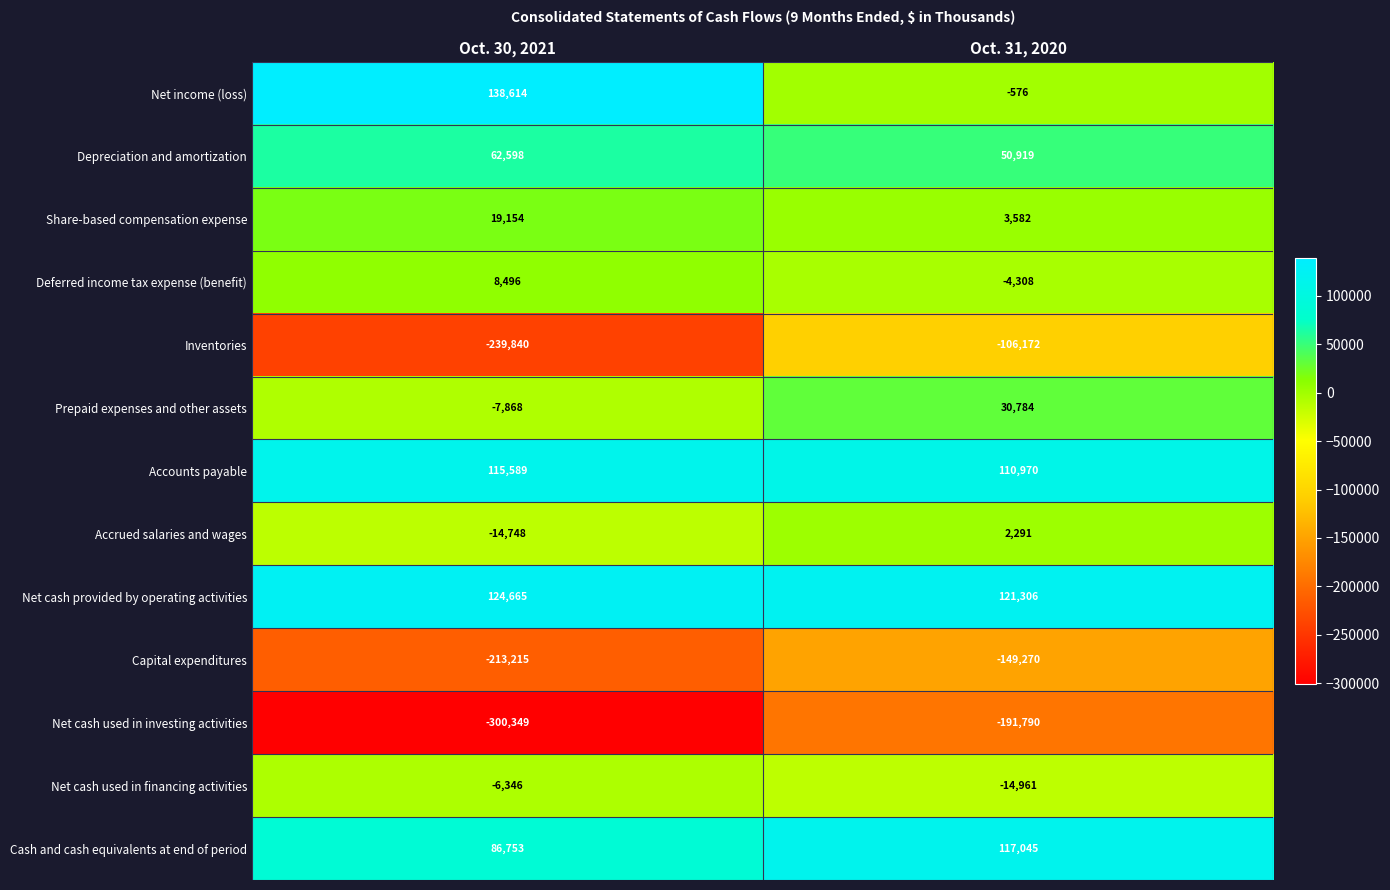

What is the maximum value shown in the chart?

138614